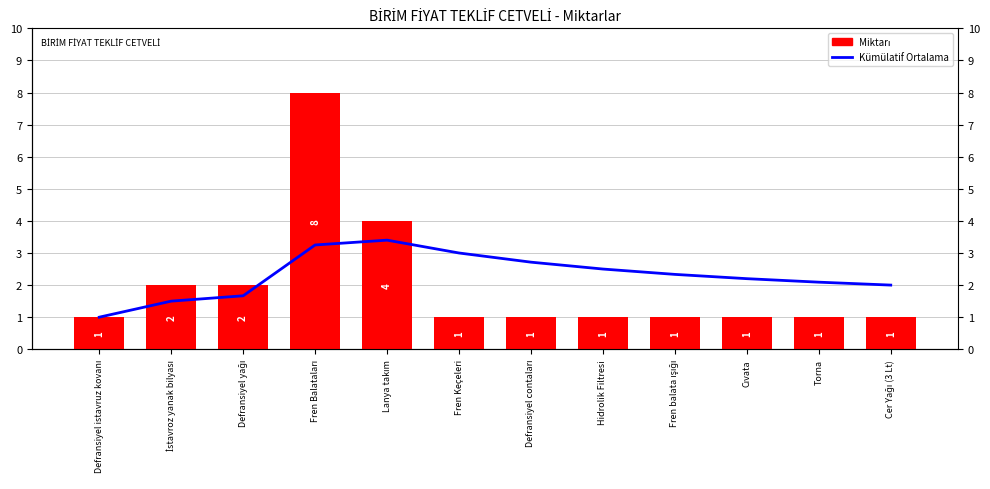

What is the difference between the maximum and second lowest values in the Kümülatif Ortalama series?

1.9